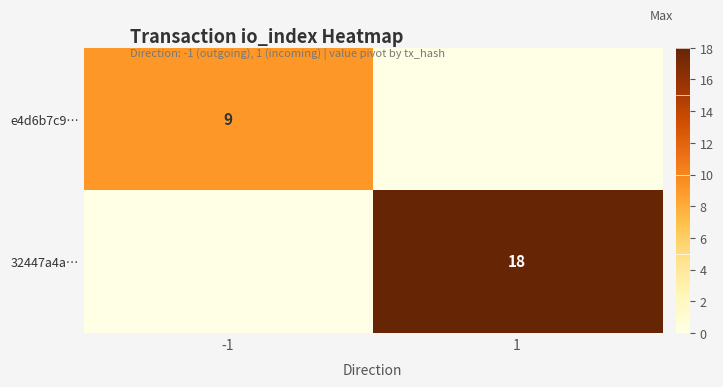

True or false: 32447a4a… has a value of 26 at 1.

False